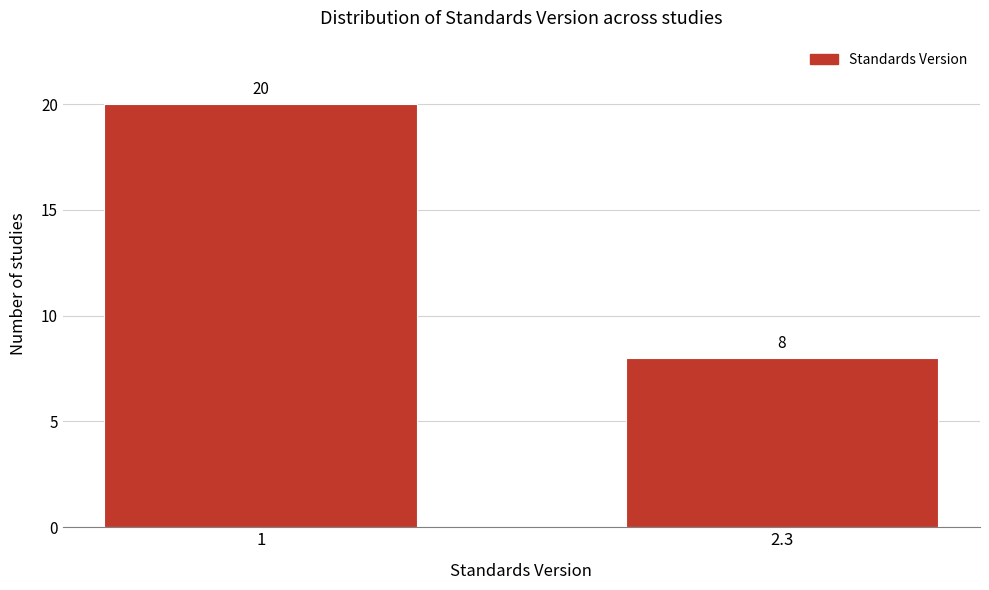

Reading left to right, list all the values displayed in this chart.

1=20	2.3=8